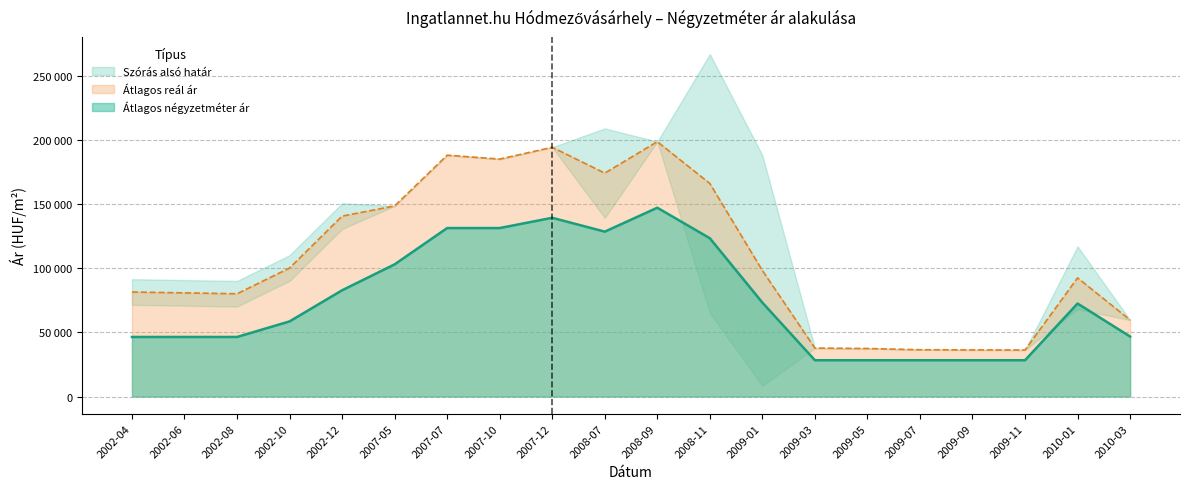

The Átlagos négyzetméter ár series shows 46720 at 2010-03. True or false?

True